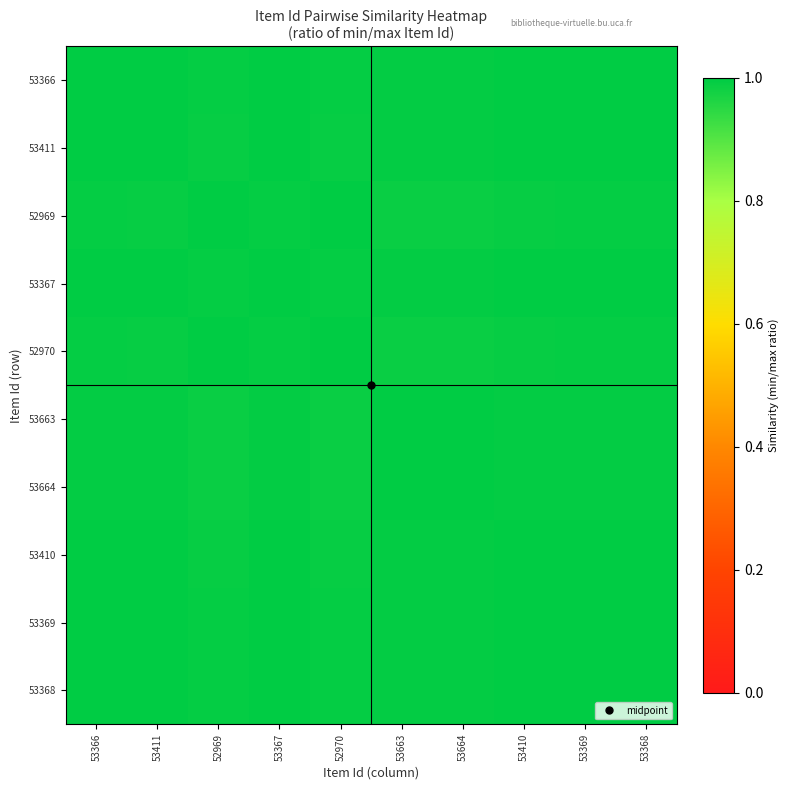

What is the total value across all series at 52970?

9.9